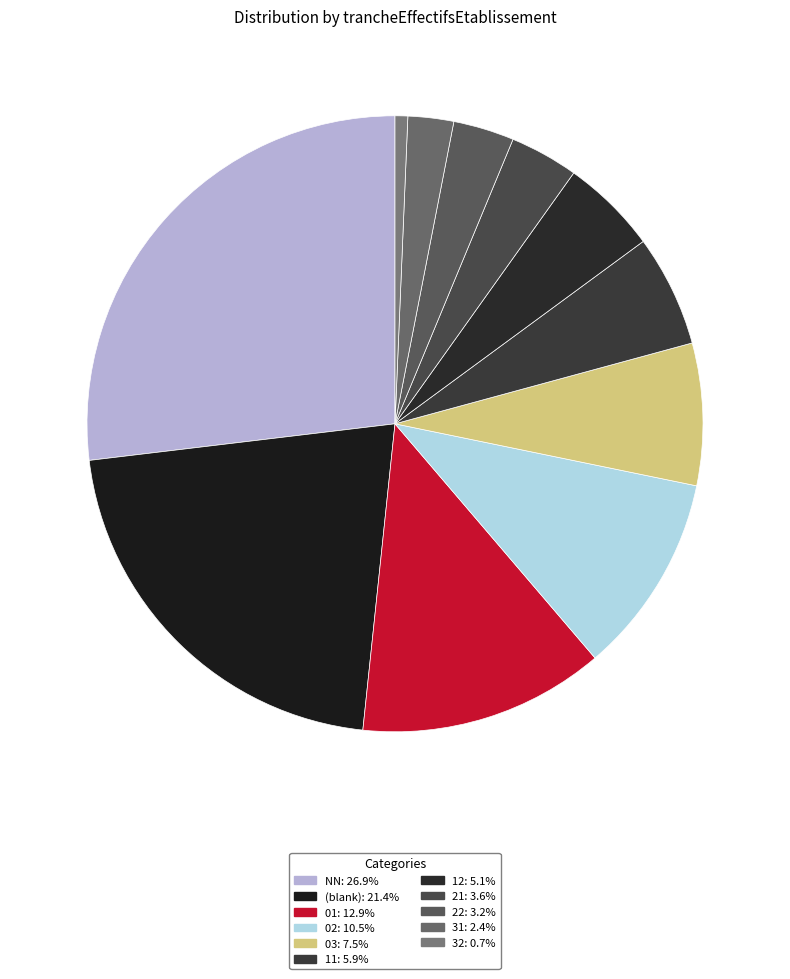

How many slices are in this pie chart?

11